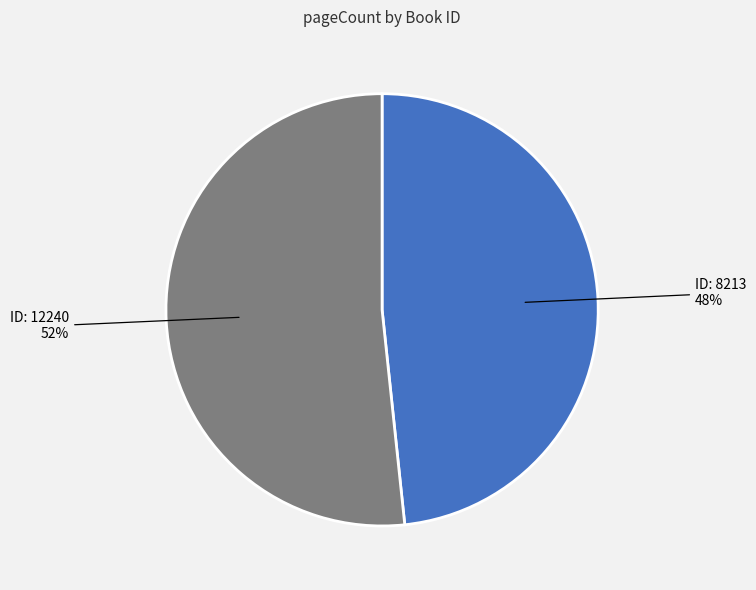

Count the number of slices in the pie.

2